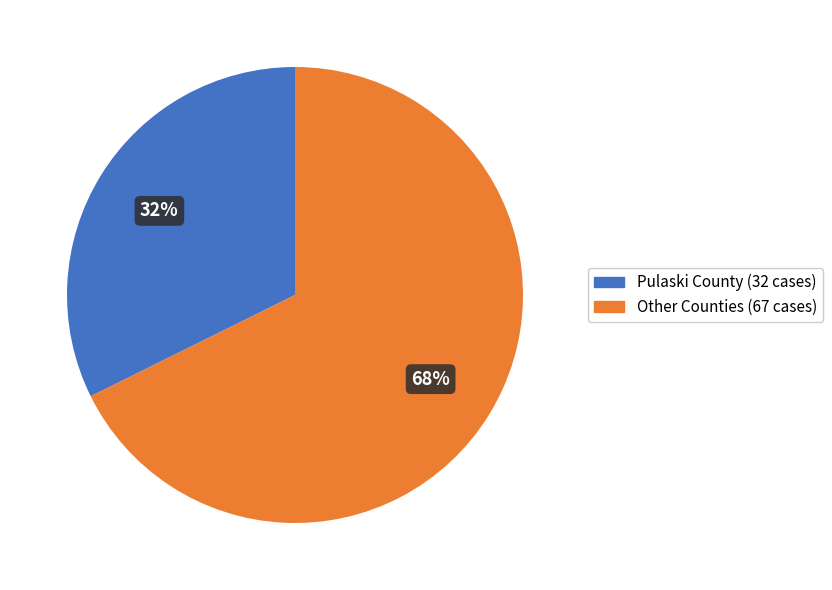

Is there a majority slice in this chart?

Yes